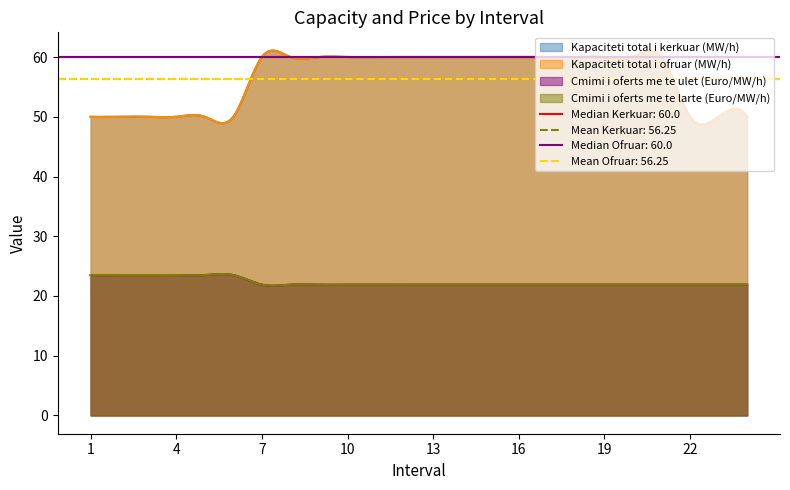

What are all the series names shown in the legend?

Kapaciteti total i kerkuar (MW/h), Kapaciteti total i ofruar (MW/h), Cmimi i oferts me te ulet (Euro/MW/h), Cmimi i oferts me te larte (Euro/MW/h)